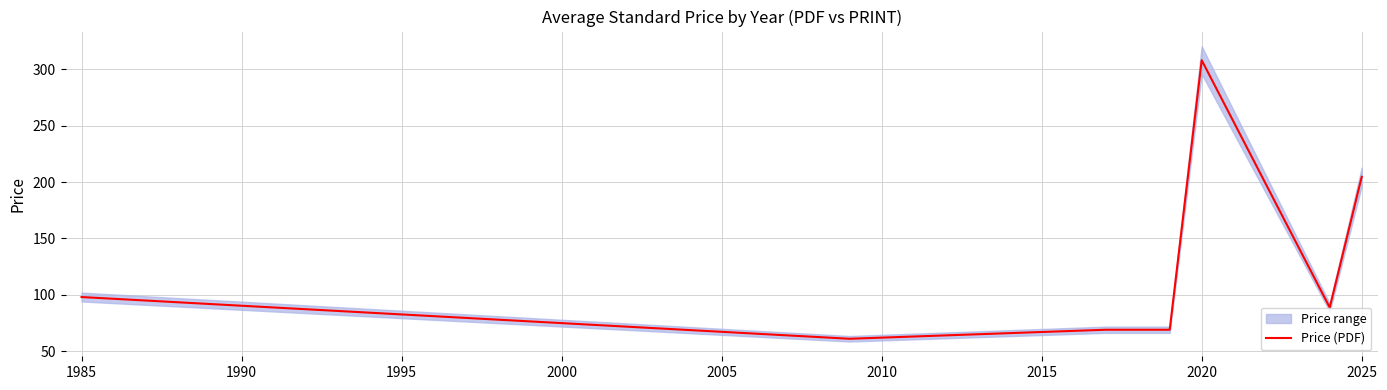

What is the difference between the second highest and second lowest values?

135.6